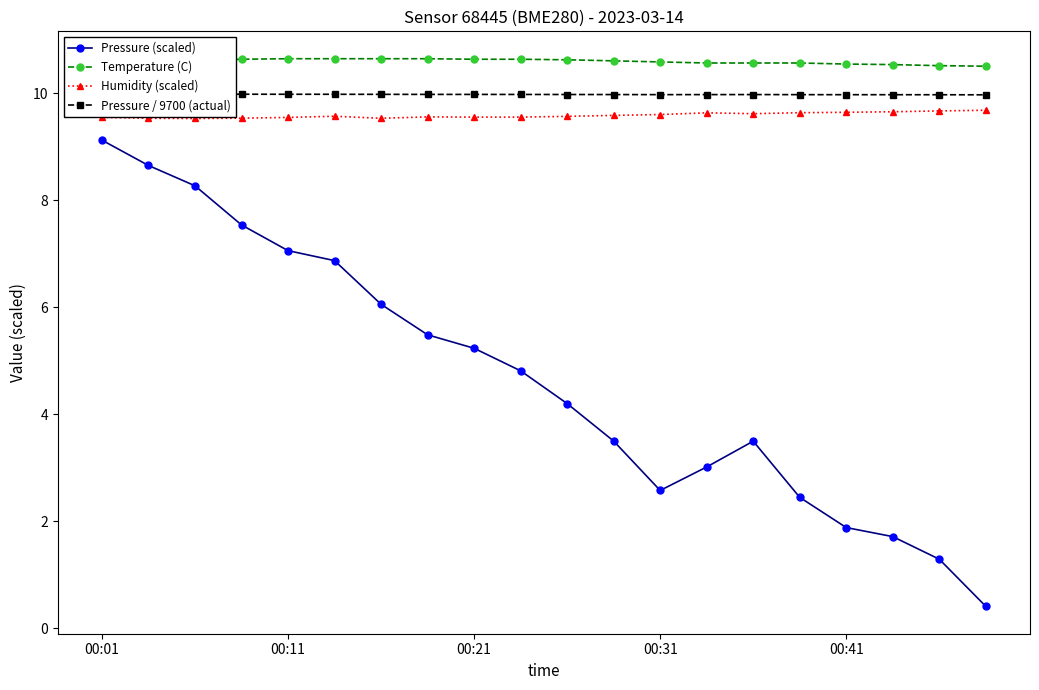

Rank the series at 7 from highest to lowest value.

Temperature (C), Pressure / 9700 (actual), Humidity (scaled), Pressure (scaled)